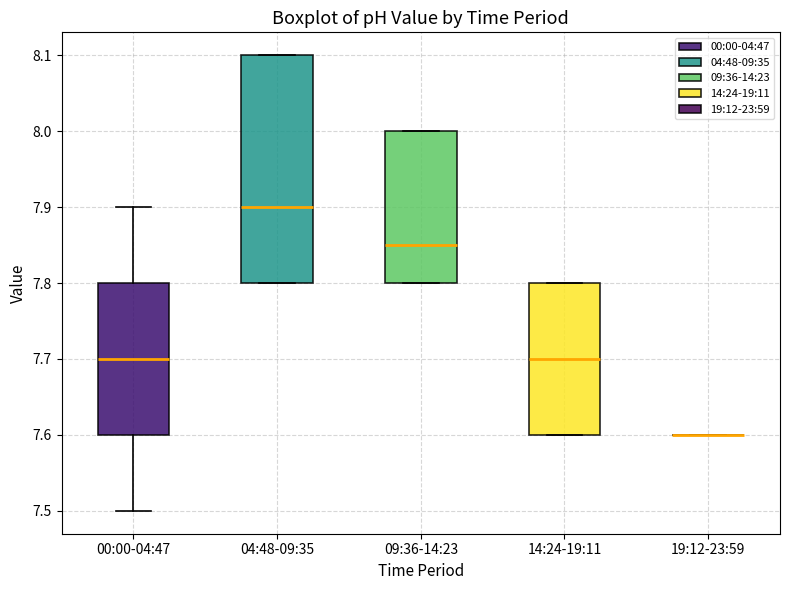

Where does the lower whisker of the box for 00:00-04:47 end on the y-axis? The values are not printed on the chart, so give them approximately, as read against the axis.

7.50